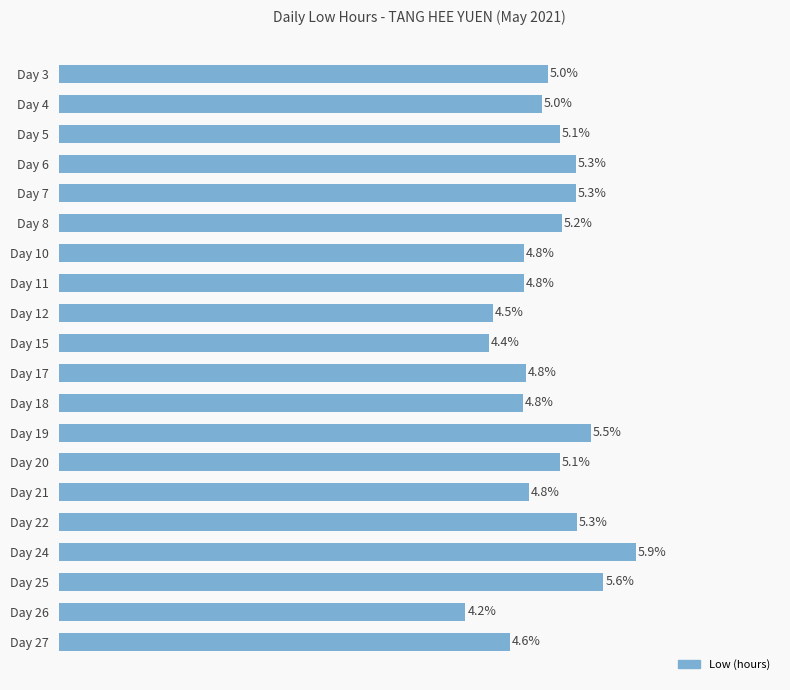

Are the bars horizontal?

Yes